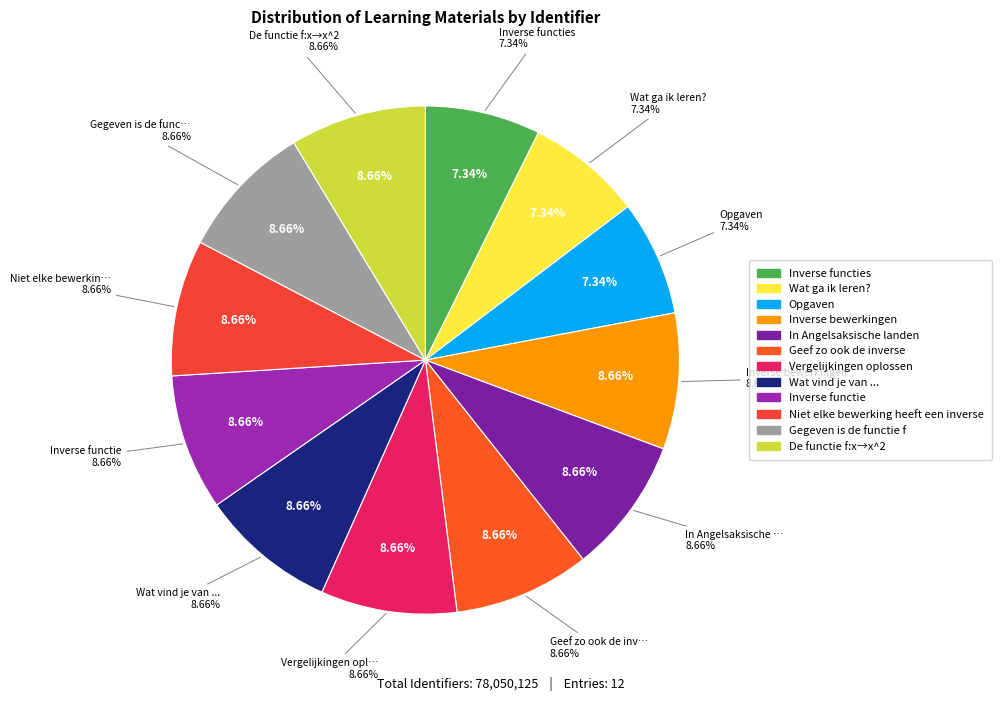

What is the ratio of the value at De functie f:x→x^2 to the value at Wat ga ik leren??

1.2